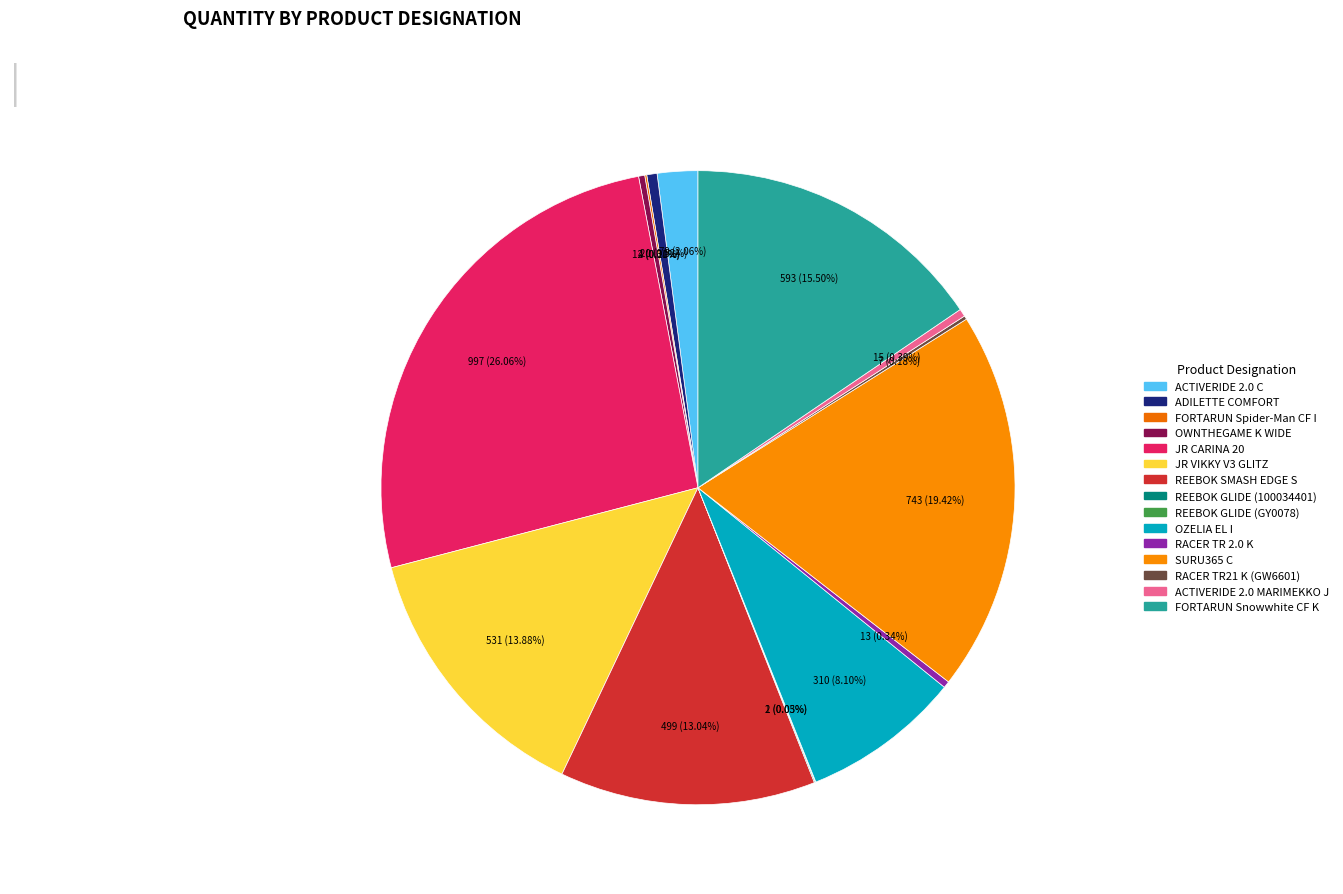

The OZELIA EL I slice represents 8% of the pie. True or false?

True